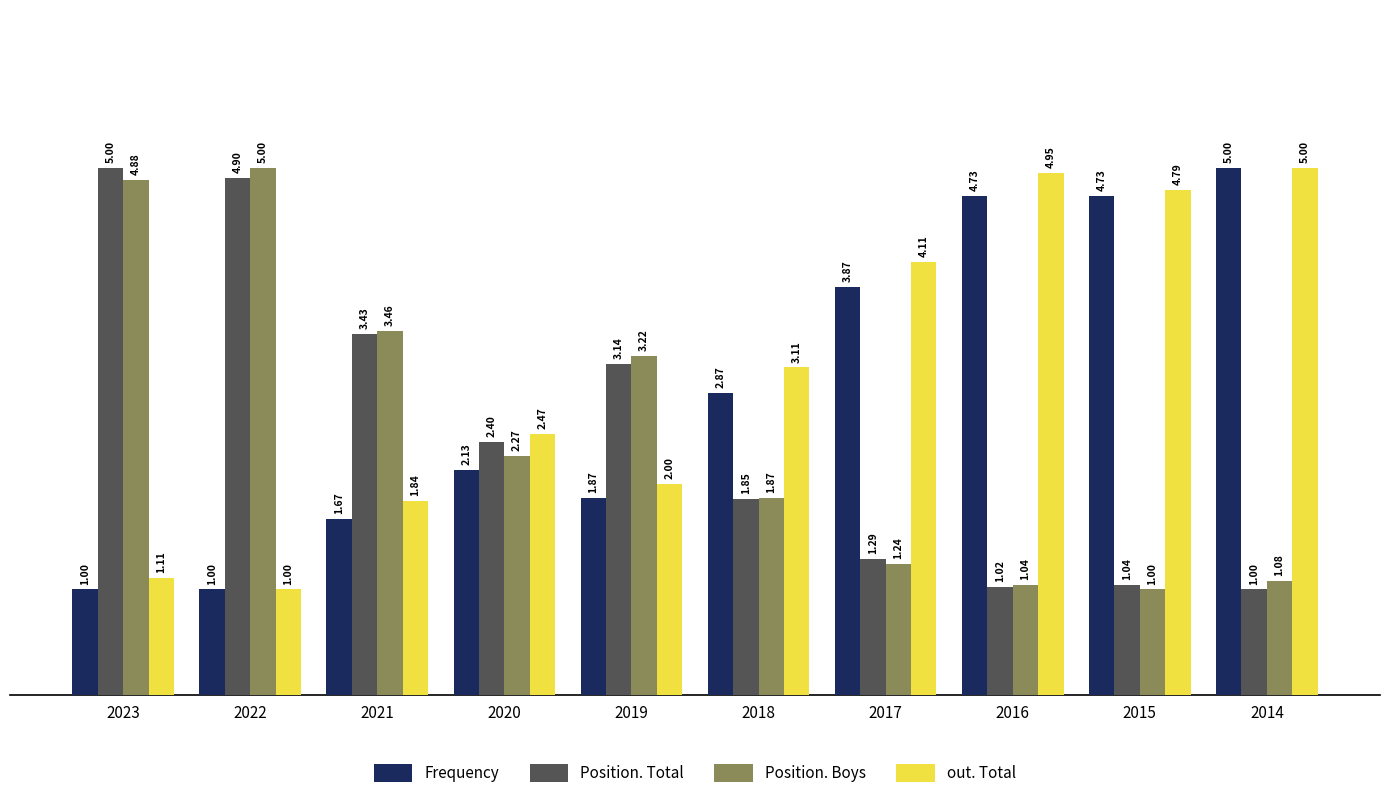

Rank the series at 2019 from lowest to highest value.

Frequency, out. Total, Position. Total, Position. Boys